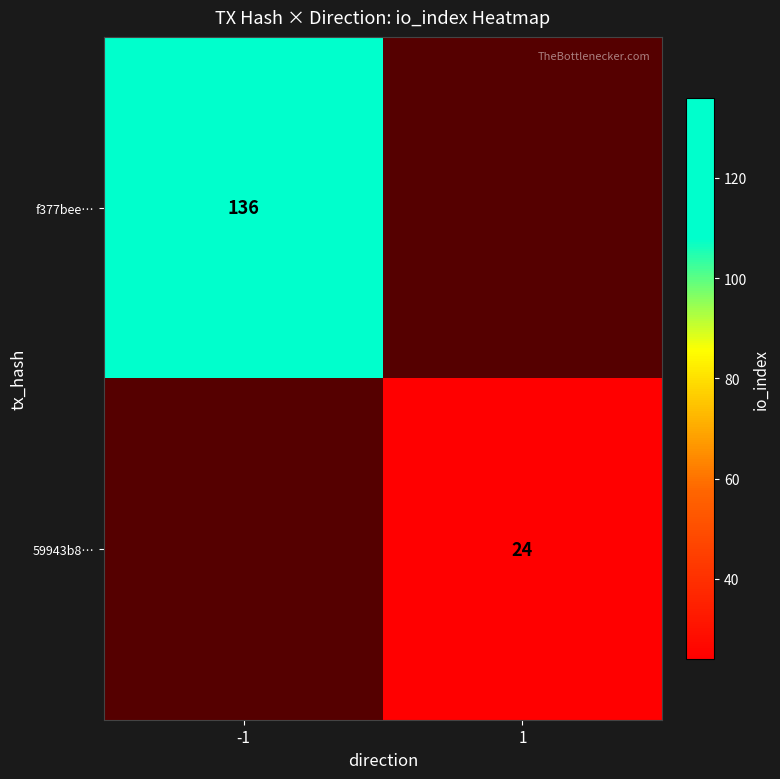

What is the maximum value shown in the chart?

136.0